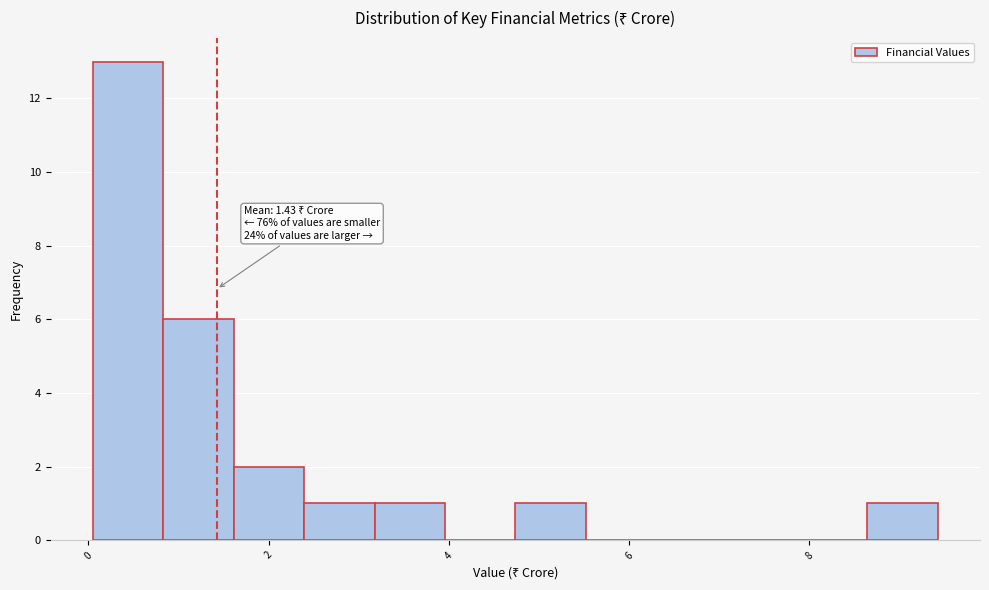

Read against the x-axis, roughly where is the centre of the tallest bar?

0.4